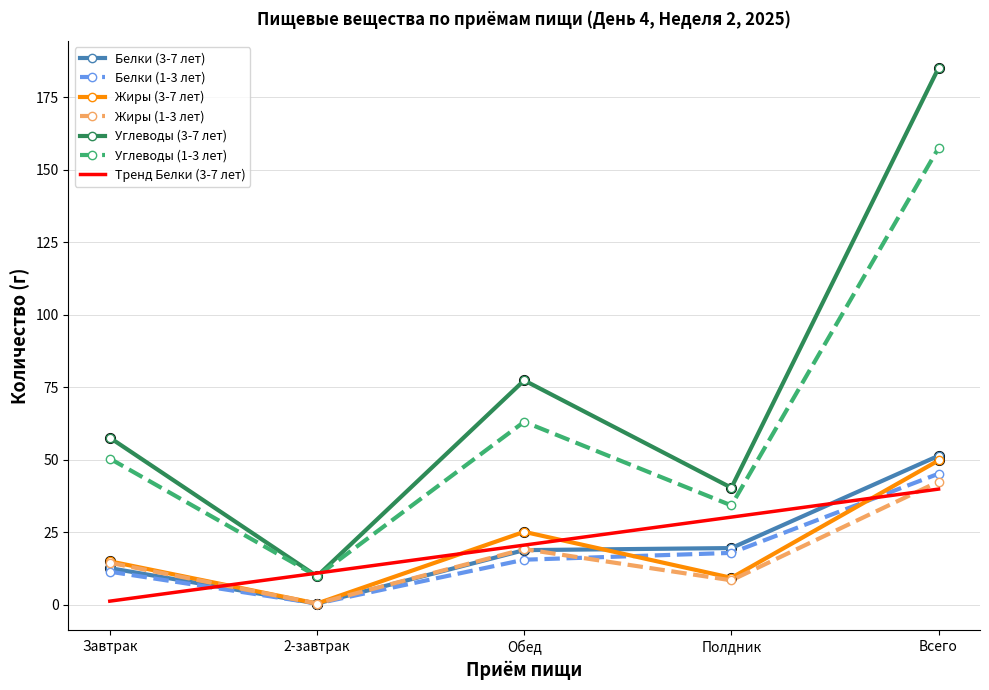

At how many categories does at least one series exceed 184?

1